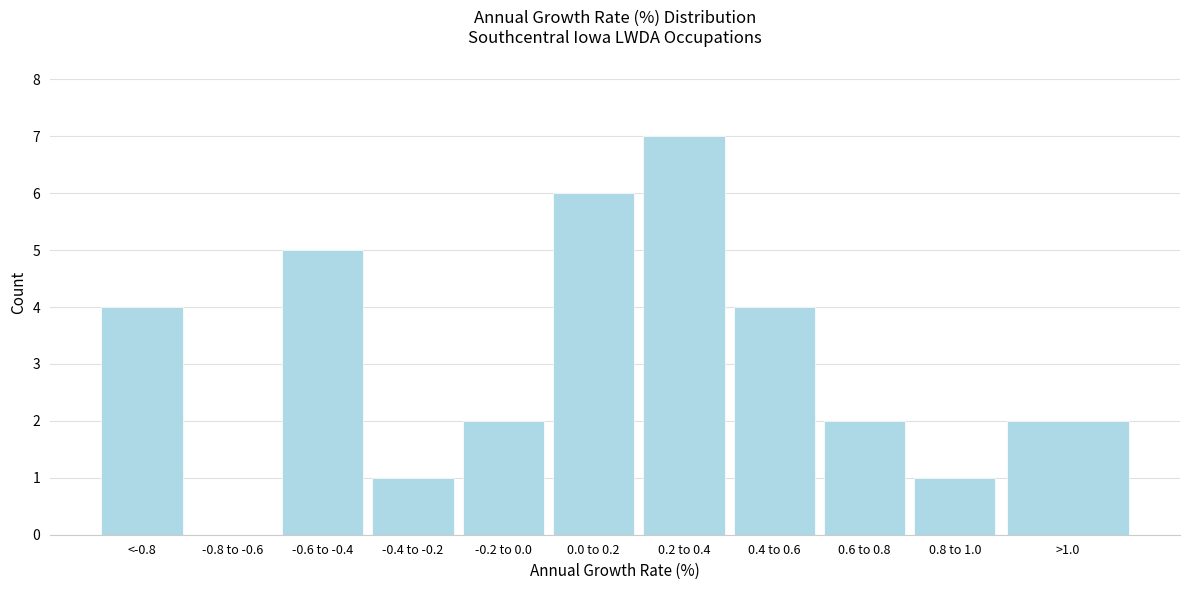

Reading right to left, list all the values displayed in this chart.

>1.0=2	0.8 to 1.0=1	0.6 to 0.8=2	0.4 to 0.6=4	0.2 to 0.4=7	0.0 to 0.2=6	-0.2 to 0.0=2	-0.4 to -0.2=1	-0.6 to -0.4=5	-0.8 to -0.6=0	<-0.8=4